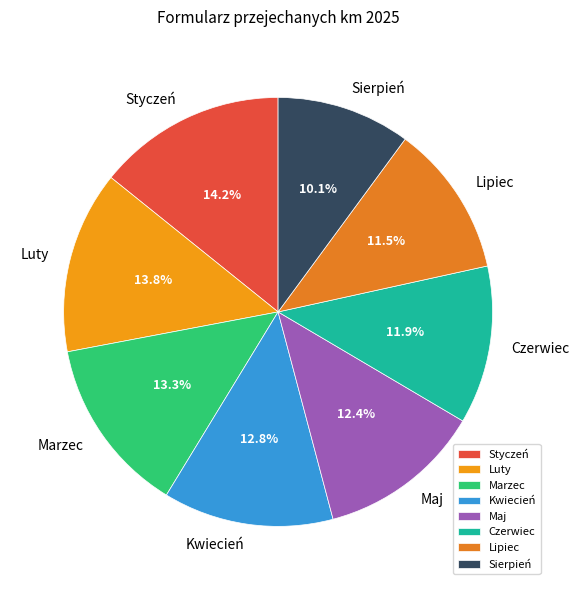

Does Maj represent more than half of the total?

No